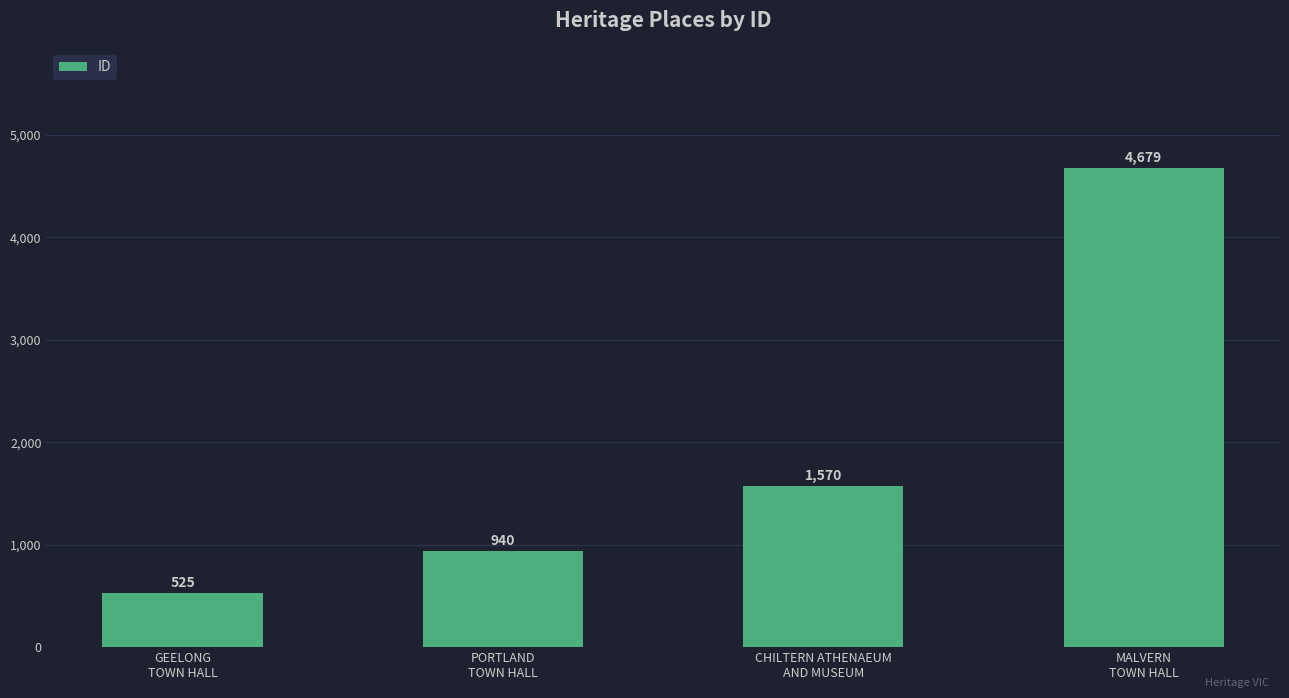

Does the chart contain stacked bars?

No